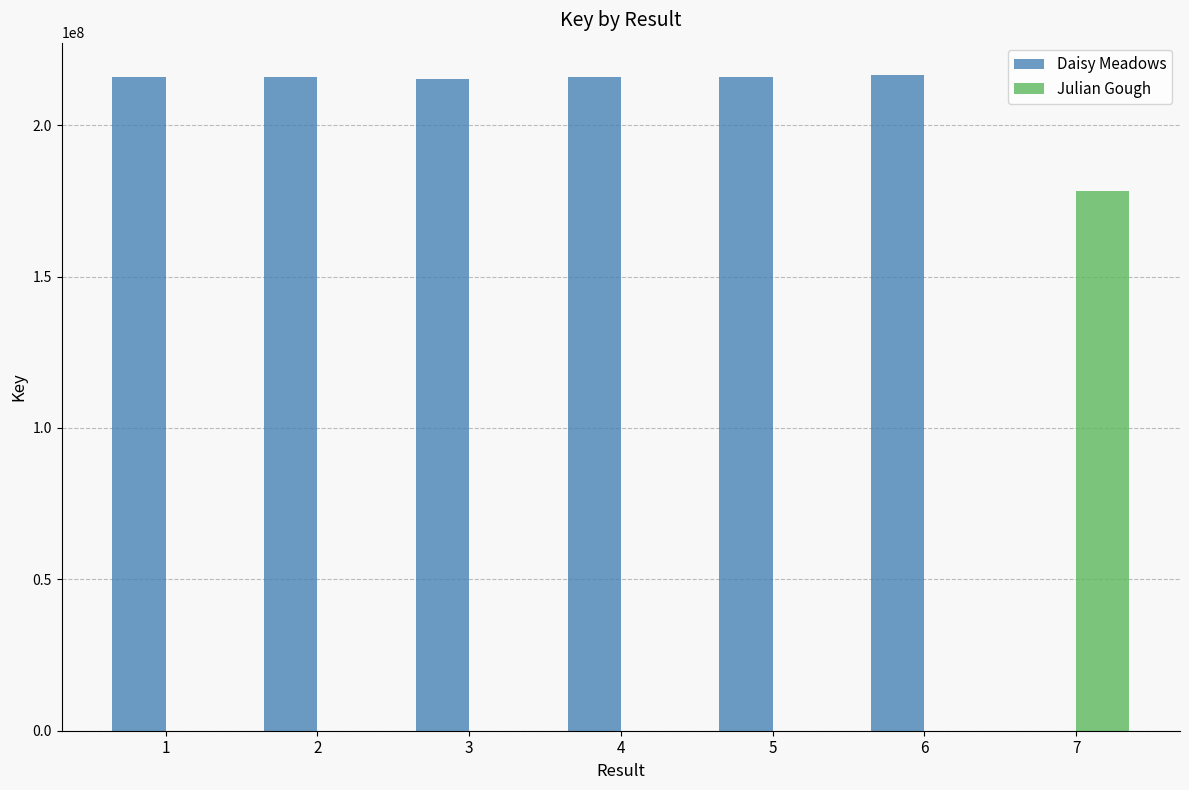

What is the sum of all Daisy Meadows values?

1294902578